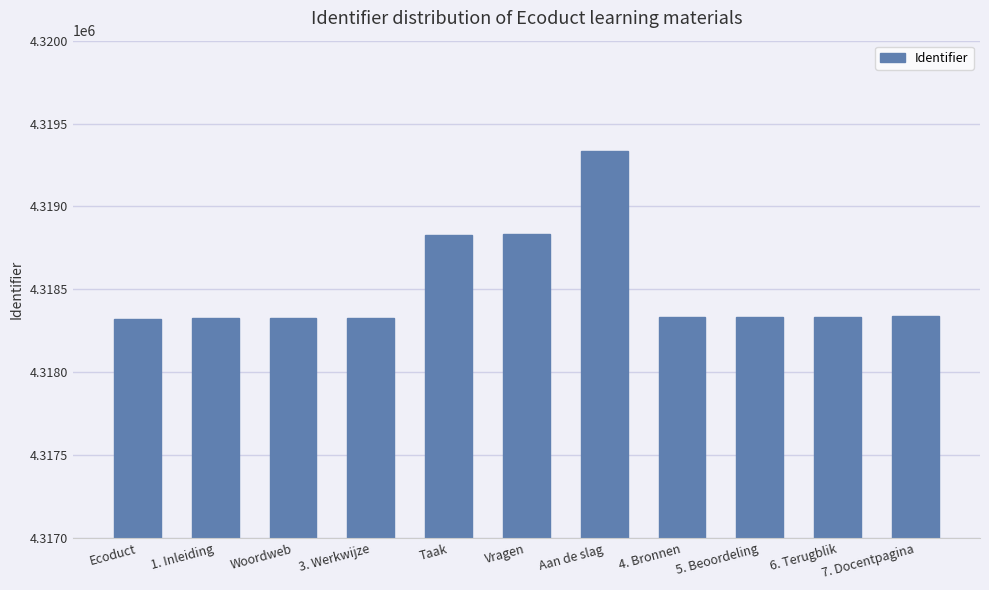

What is the smallest value displayed?

4318323